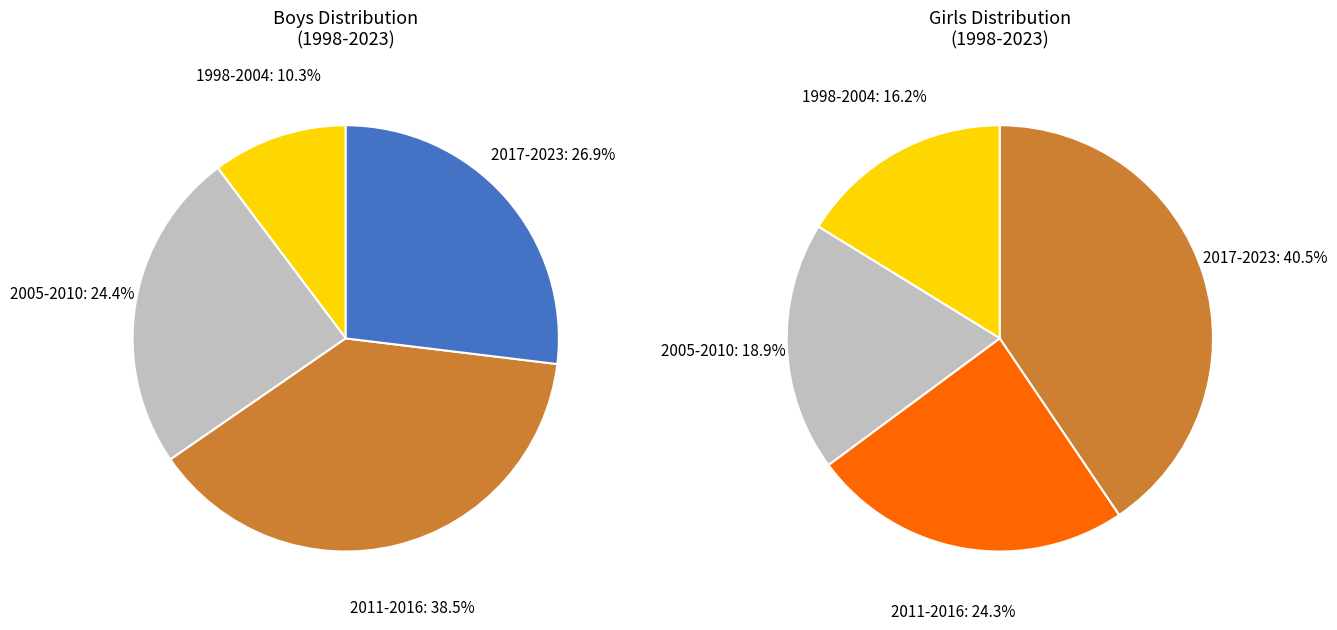

Is it true that 2016 is 20% of the pie?

False